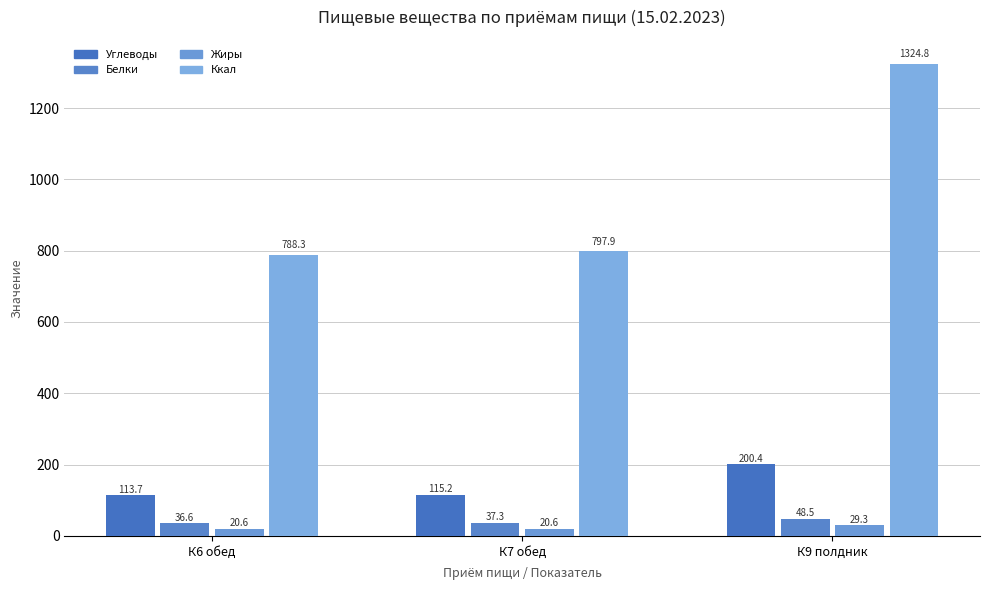

At which label is Белки closest to 42?

1